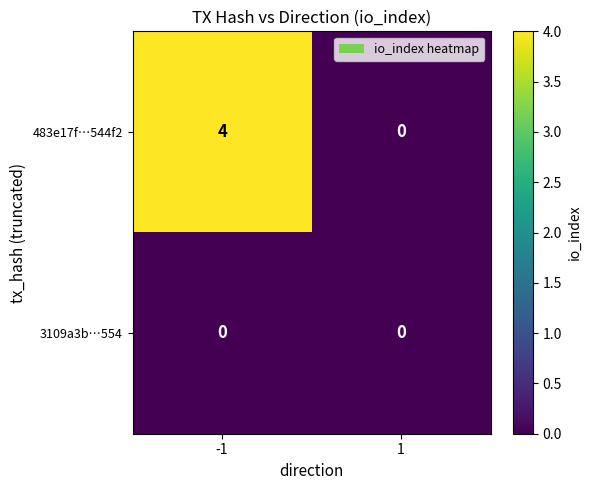

What is the difference between the highest and lowest values at -1?

4